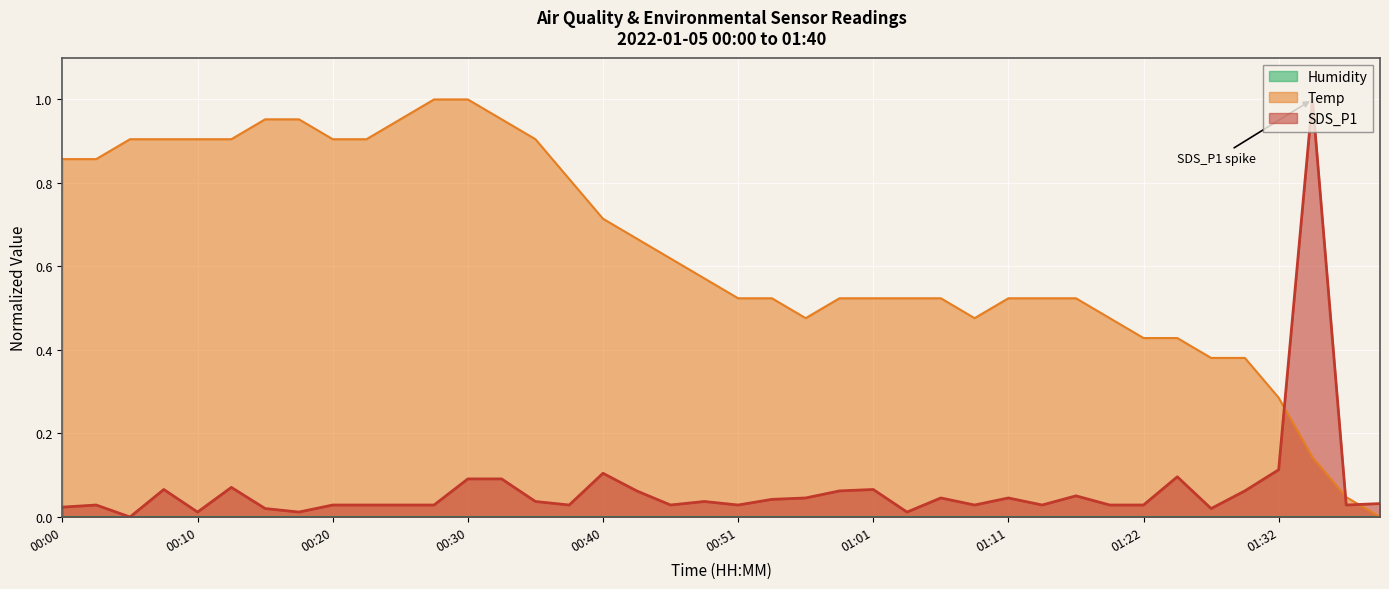

At which category does the chart reach its peak across all series?

01:34